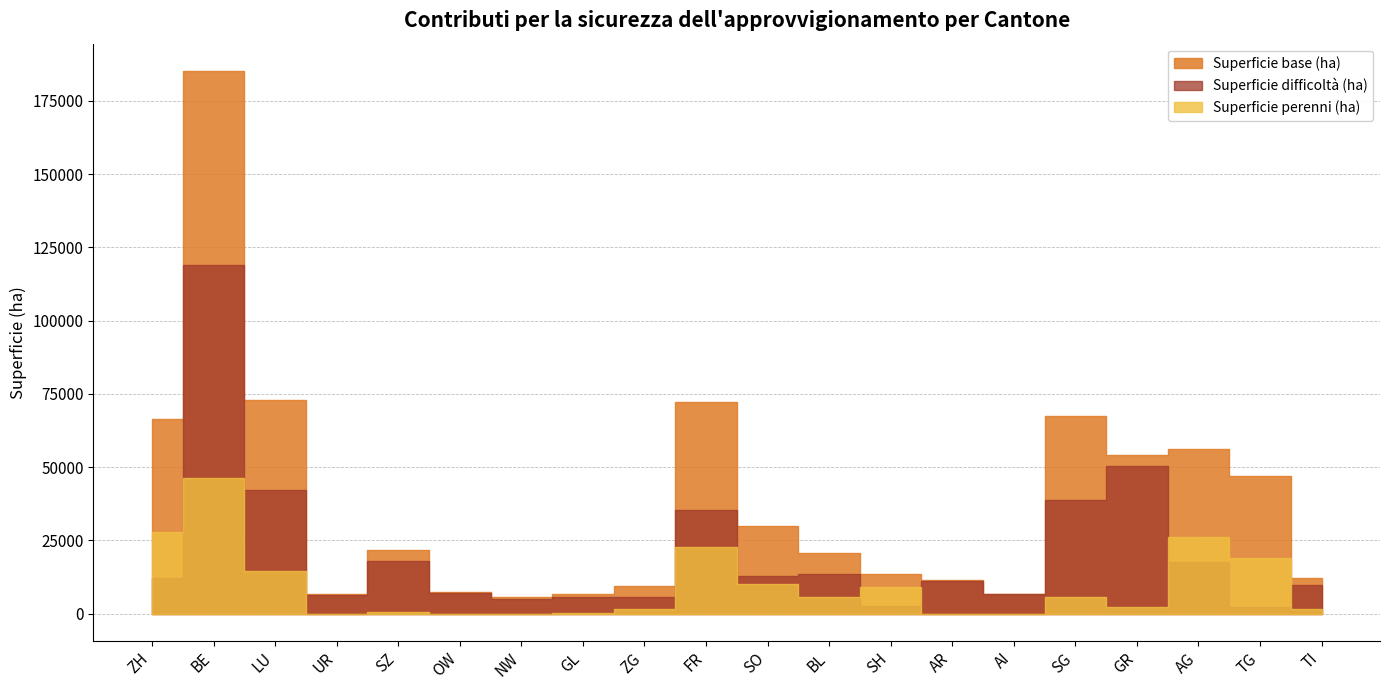

List the series in order of their peak value, highest first.

Superficie base (ha), Superficie difficoltà (ha), Superficie perenni (ha)